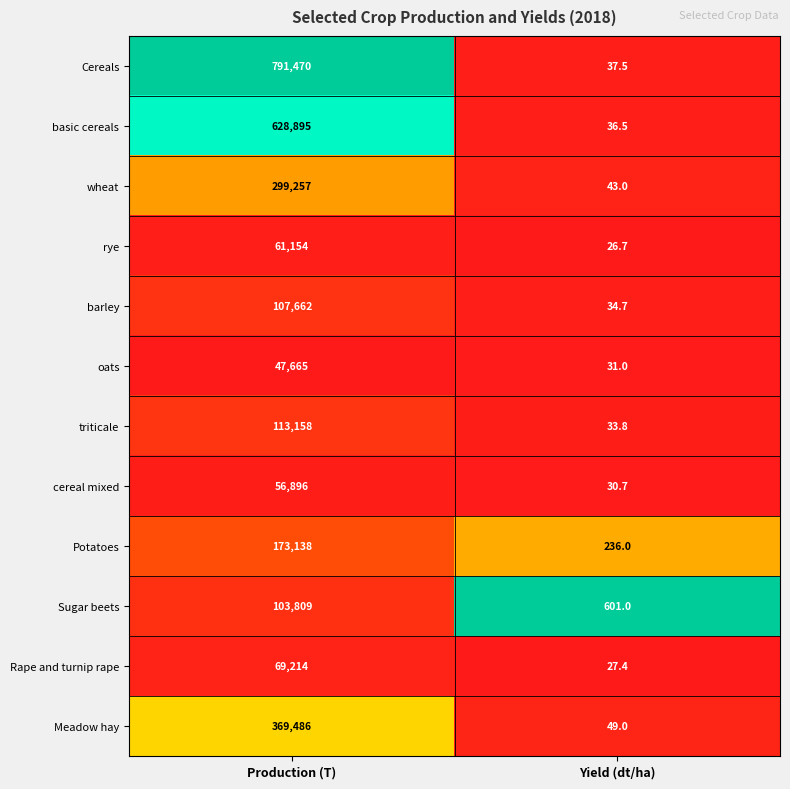

List the series in order of their peak value, lowest first.

oats, cereal mixed, rye, Rape and turnip rape, Sugar beets, barley, triticale, Potatoes, wheat, Meadow hay, basic cereals, Cereals